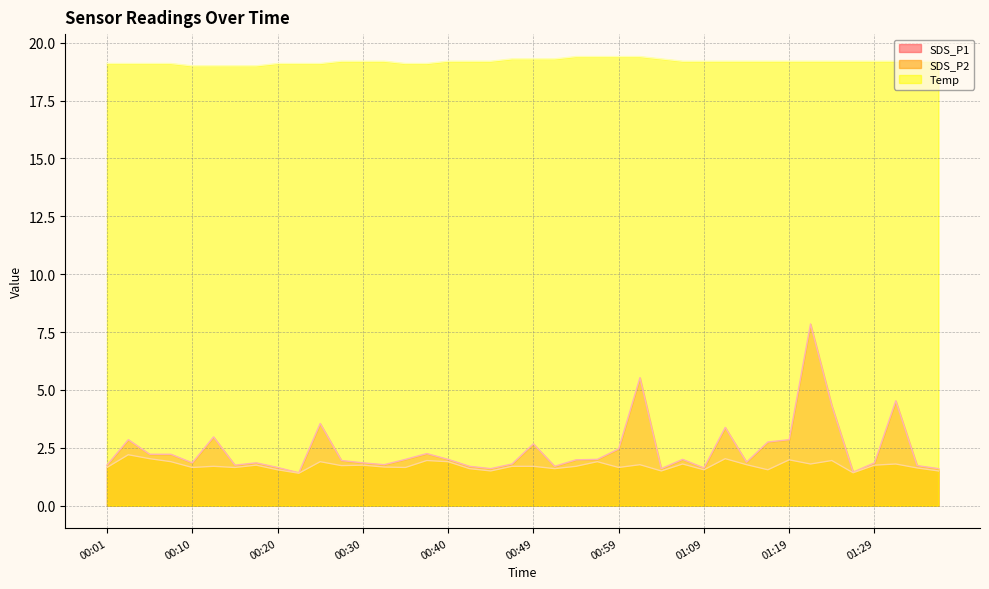

Between 00:10 and 01:29, which series saw the biggest shift?

Temp